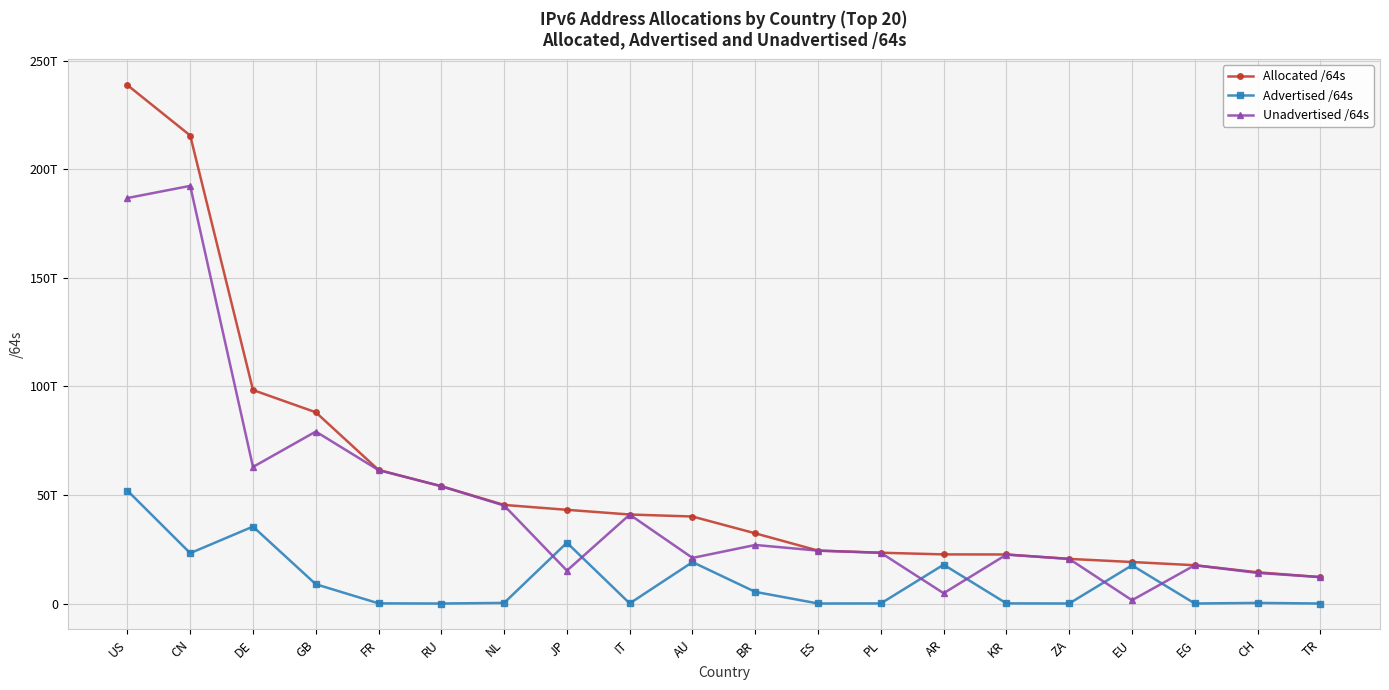

What are all the series names shown in the legend?

Allocated /64s, Advertised /64s, Unadvertised /64s